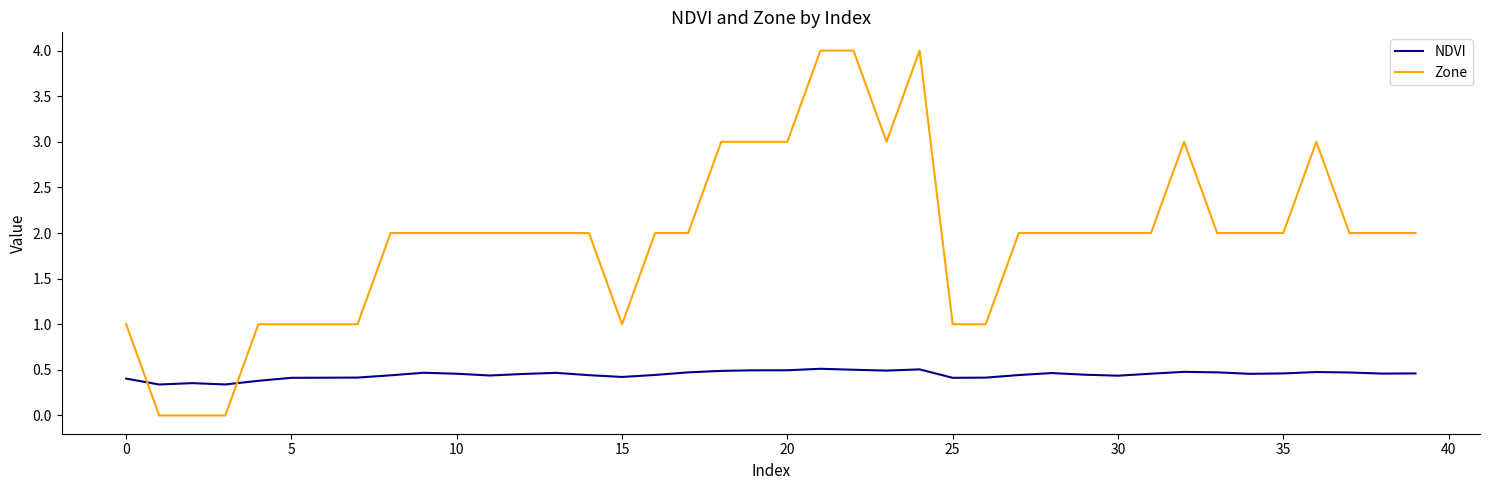

What are all the series names shown in the legend?

NDVI, Zone